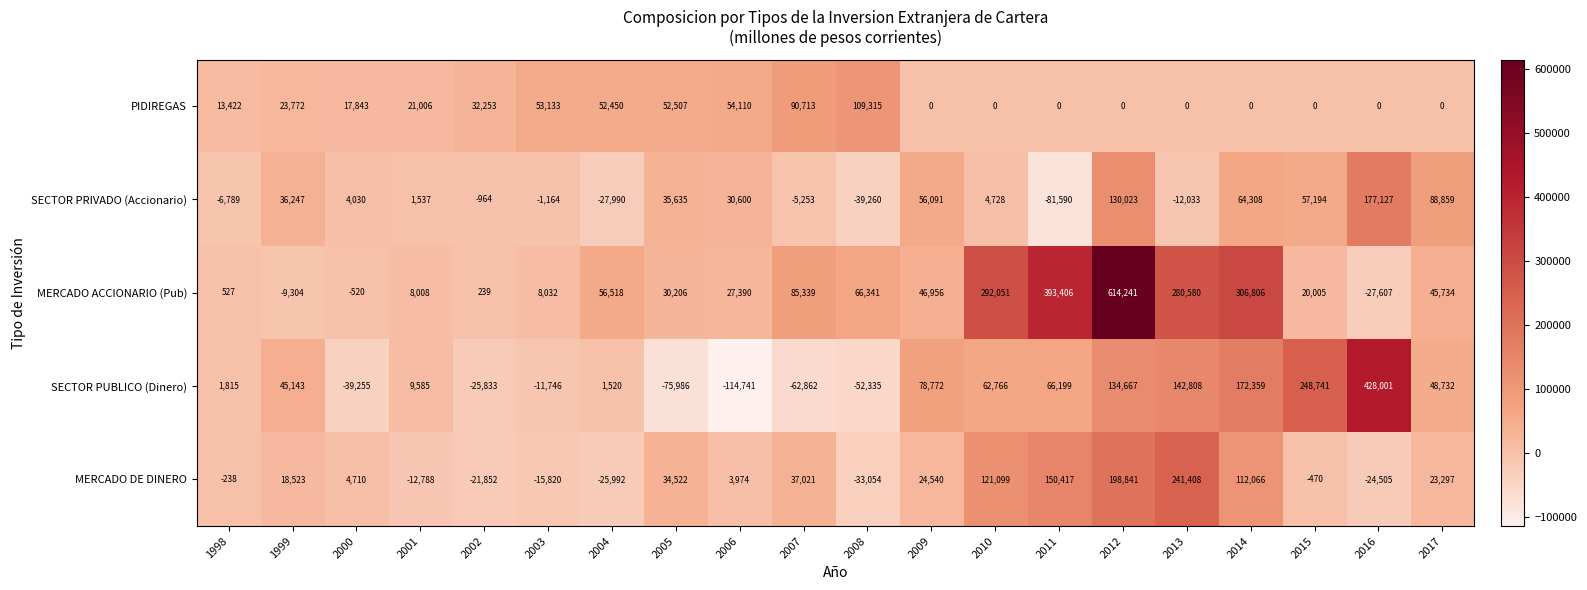

At which label does PIDIREGAS first exceed 17843?

1999